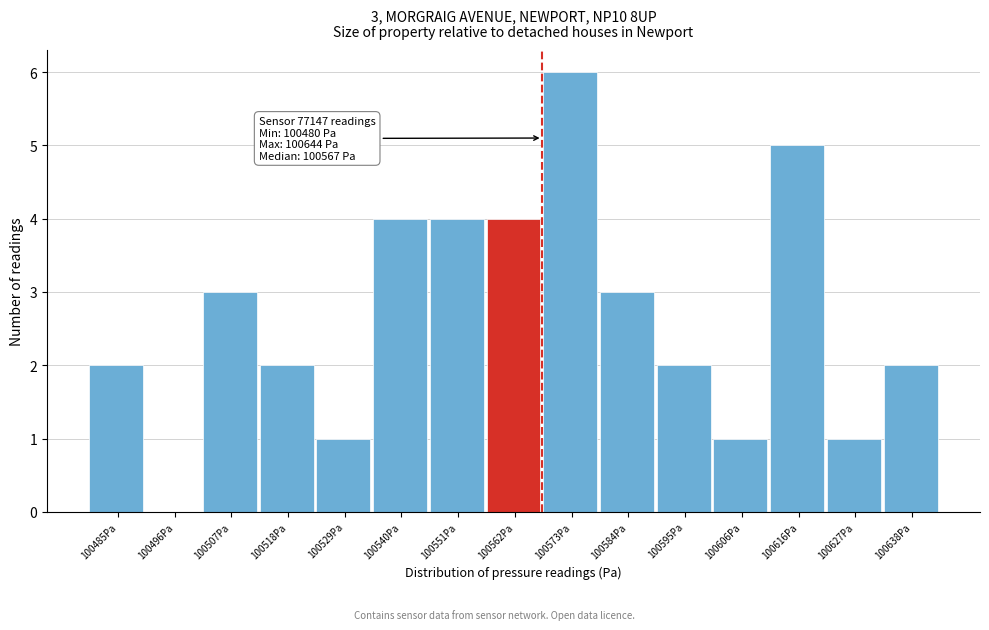

Which range on the x-axis has the tallest bar?

100568 to 100578